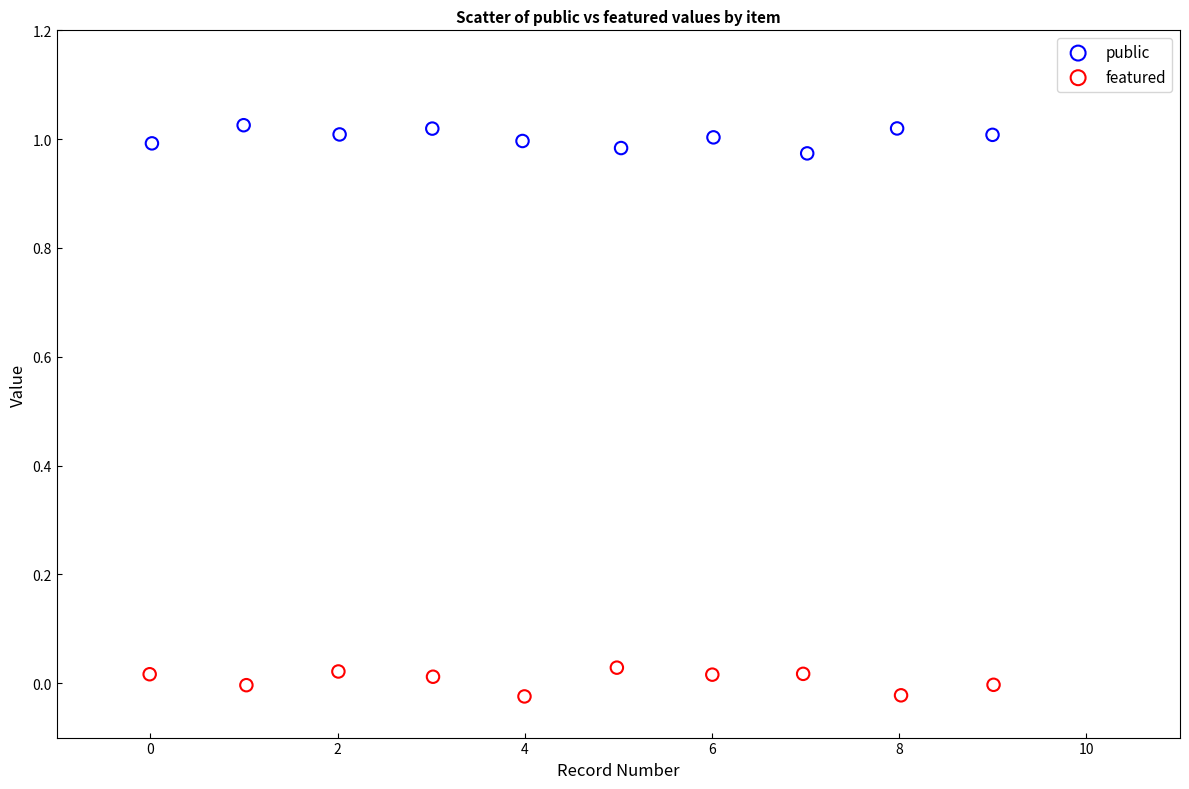

Which series contains the lowest Y value?

featured